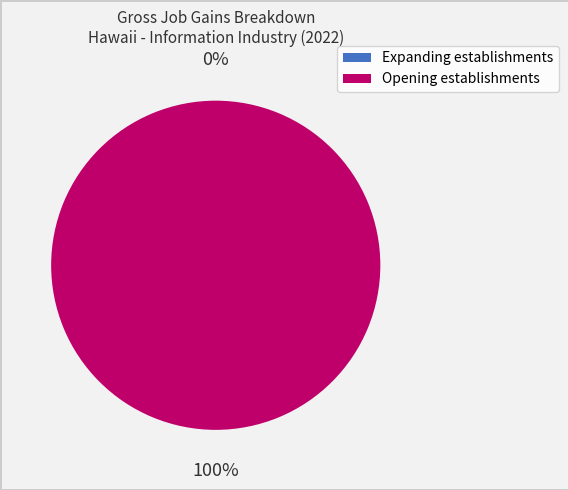

Is Gross job gains the majority of the pie?

Yes